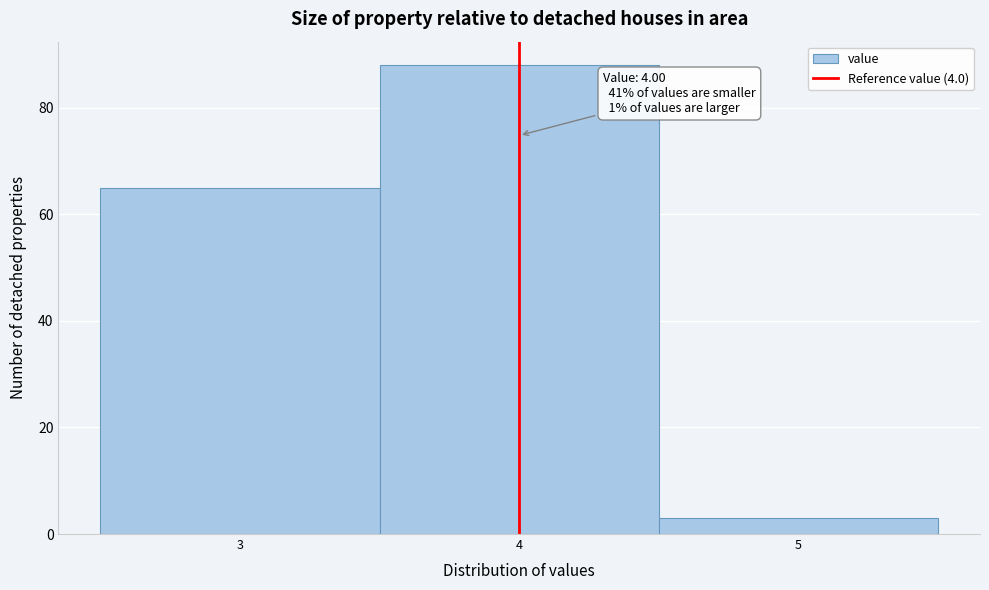

Over which range of the x-axis is the bar tallest?

3.5 to 4.5